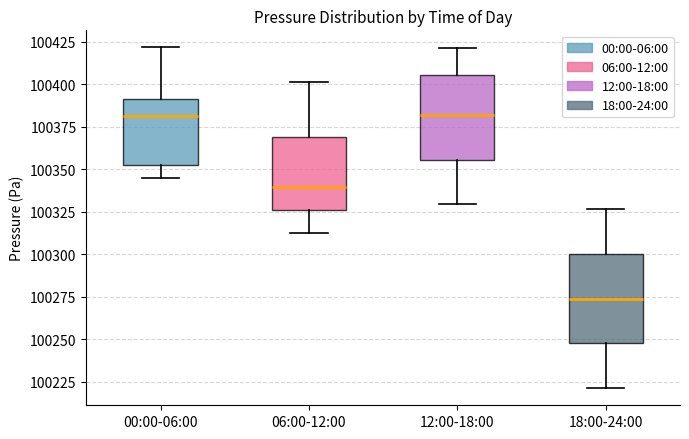

Where does the median line of the box for 12:00-18:00 sit on the y-axis? The values are not printed on the chart, so give them approximately, as read against the axis.

100380